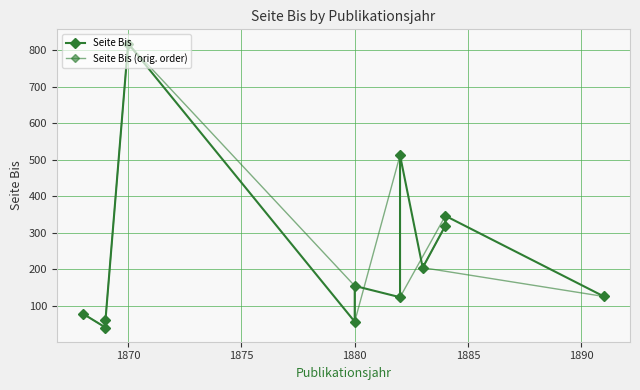

True or false: Seite Bis (orig. order) has a value of 519 at 1875.

False